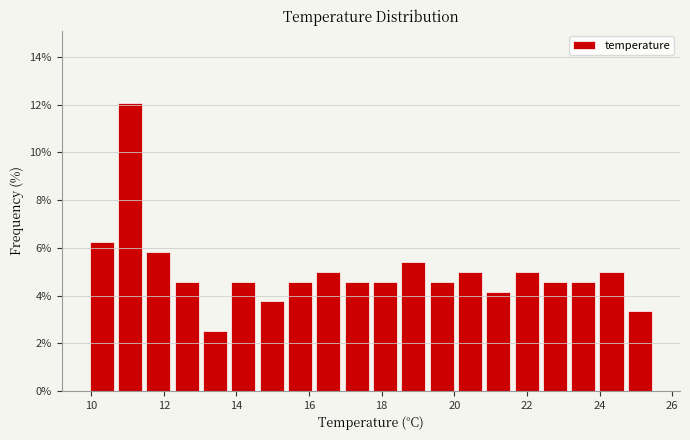

Read against the x-axis, roughly where is the centre of the tallest bar?

11.0